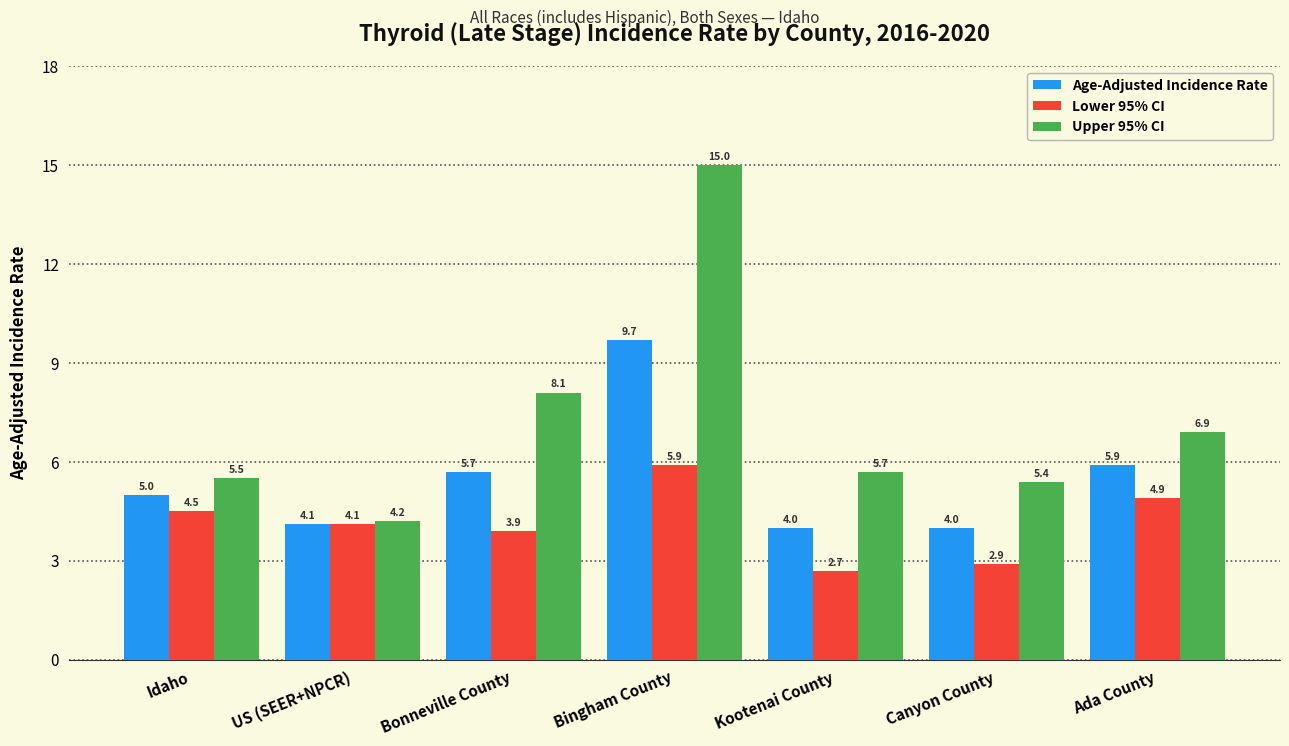

At which label does Lower 95% CI reach its minimum?

Kootenai County